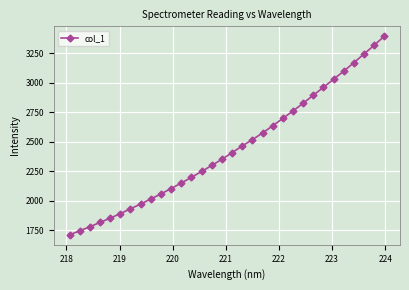

How many distinct data groups are displayed?

1